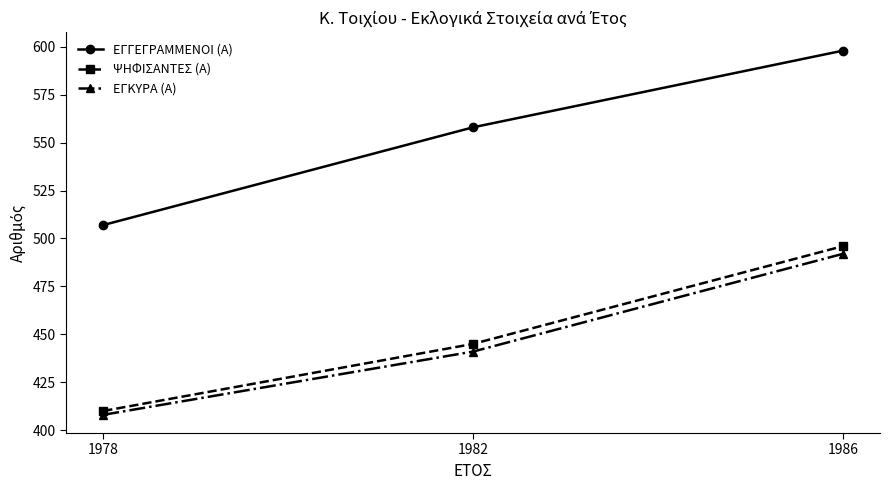

Which series has the largest total across all categories?

ΕΓΓΕΓΡΑΜΜΕΝΟΙ (Α)